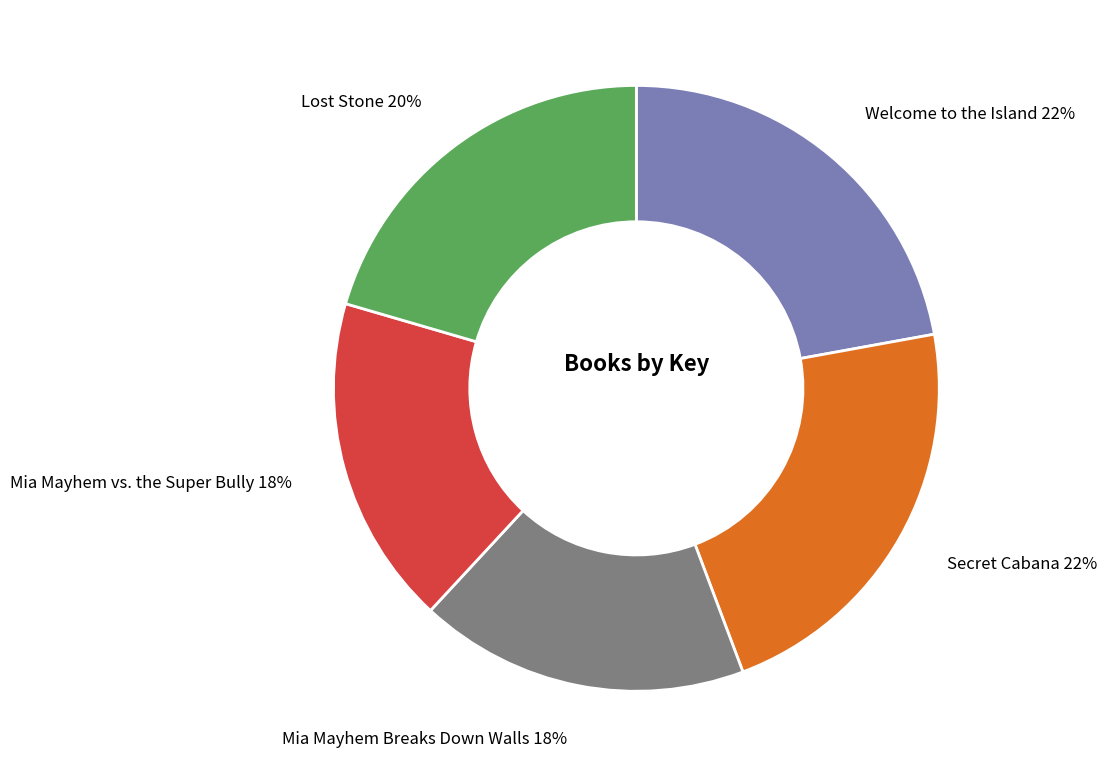

To the nearest percent, what is the average slice percentage?

20%